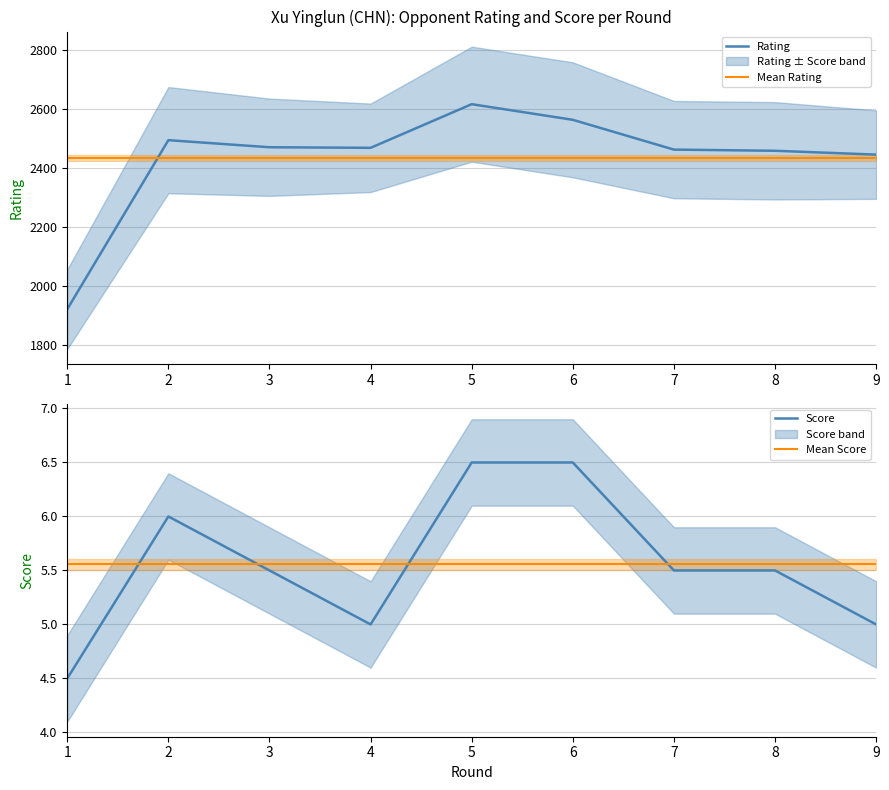

True or false: Rating and Score cross at least once.

False